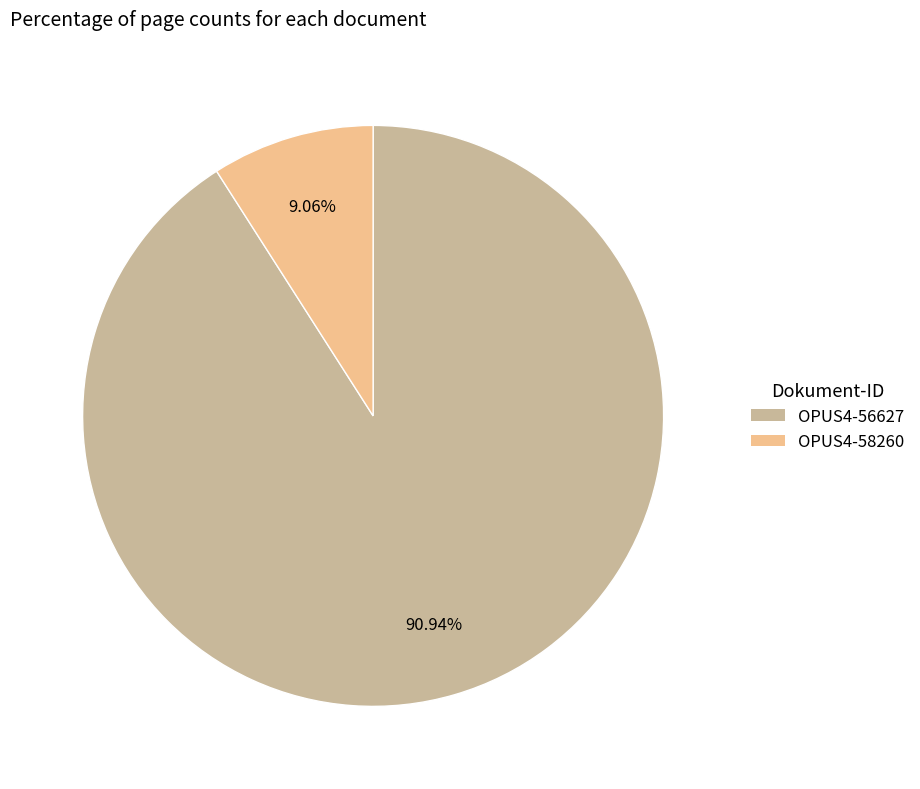

The OPUS4-58260 slice represents 9% of the pie. True or false?

True